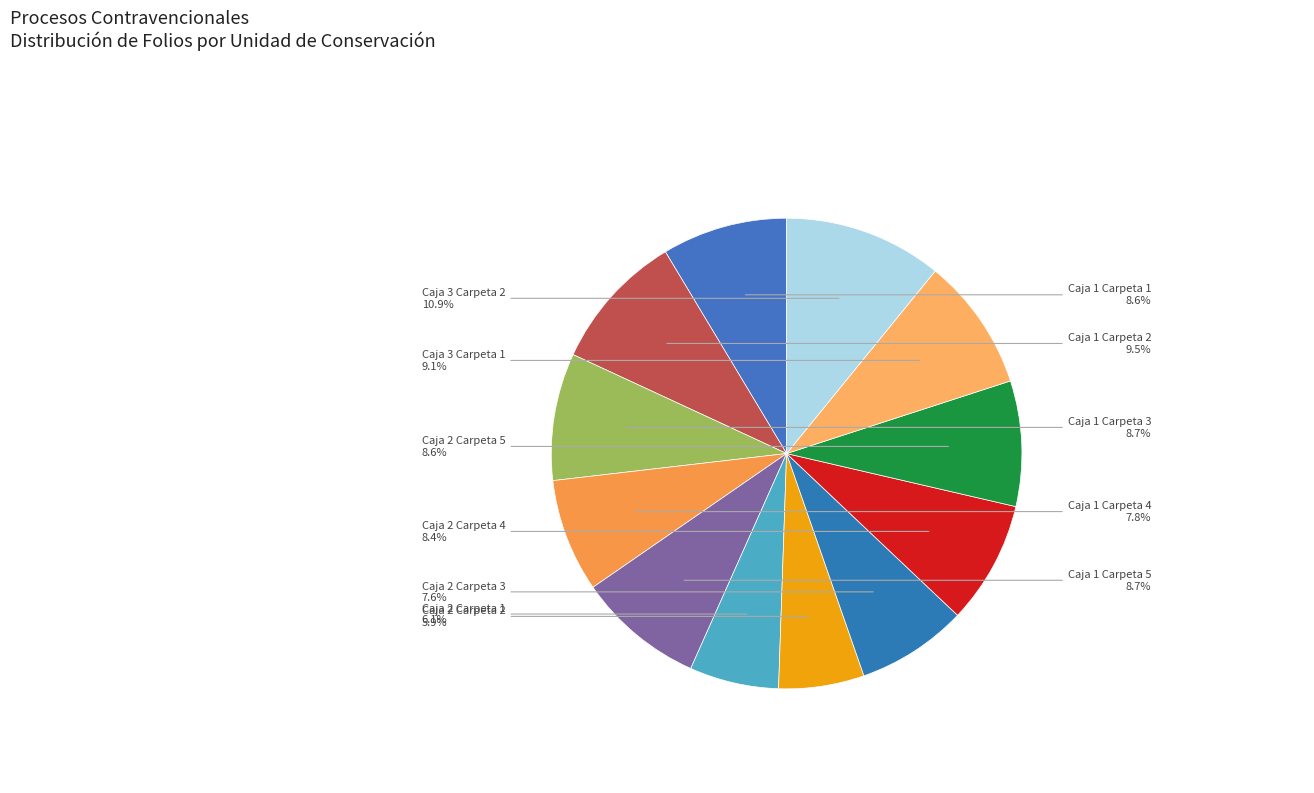

What is the total percentage of Caja 1 Carpeta 2 and Caja 3 Carpeta 1?

18.6%